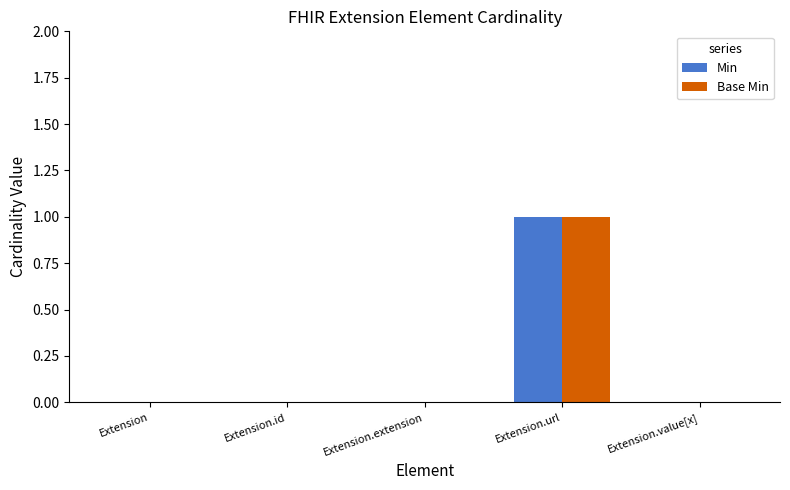

The value of Base Min at Extension.value[x] is 0. True or false?

True